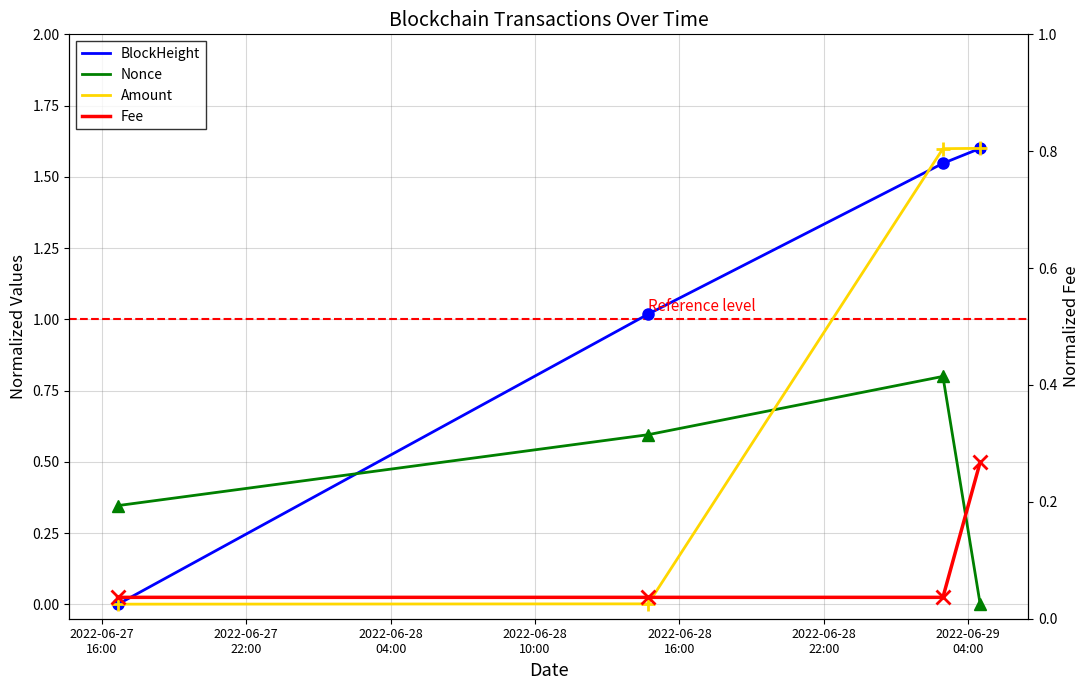

True or false: Amount has more than 0 interior local peaks.

False